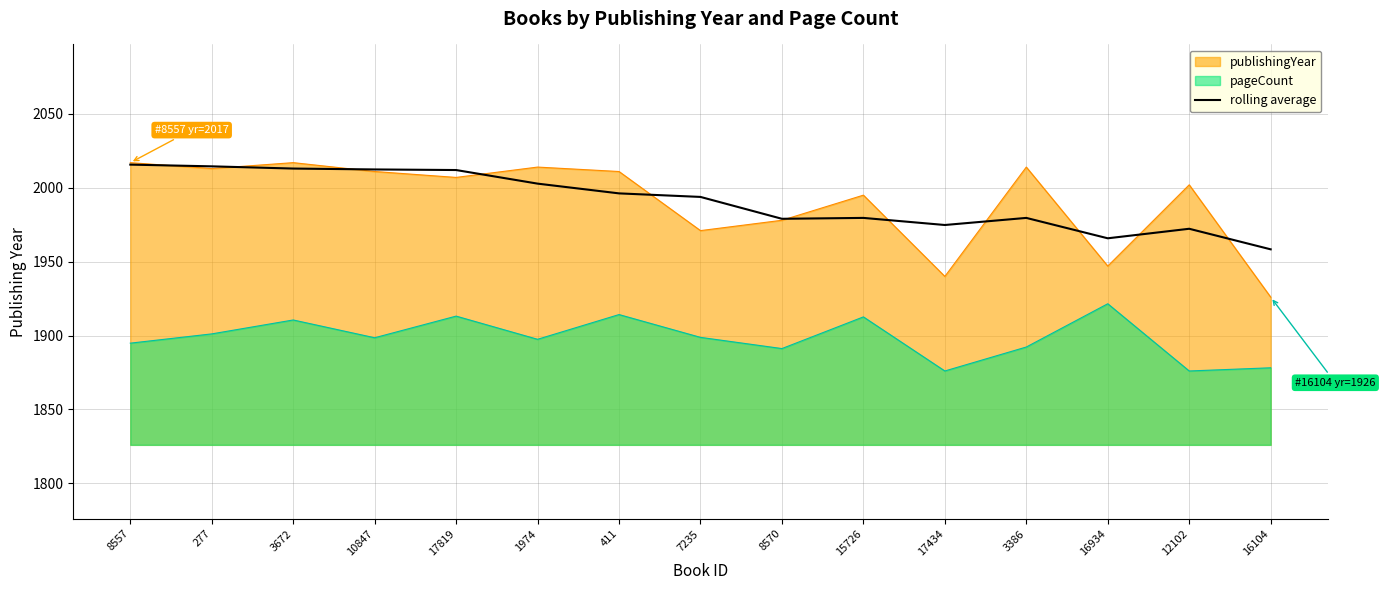

What is the total value across all series at 10847?

5921.9